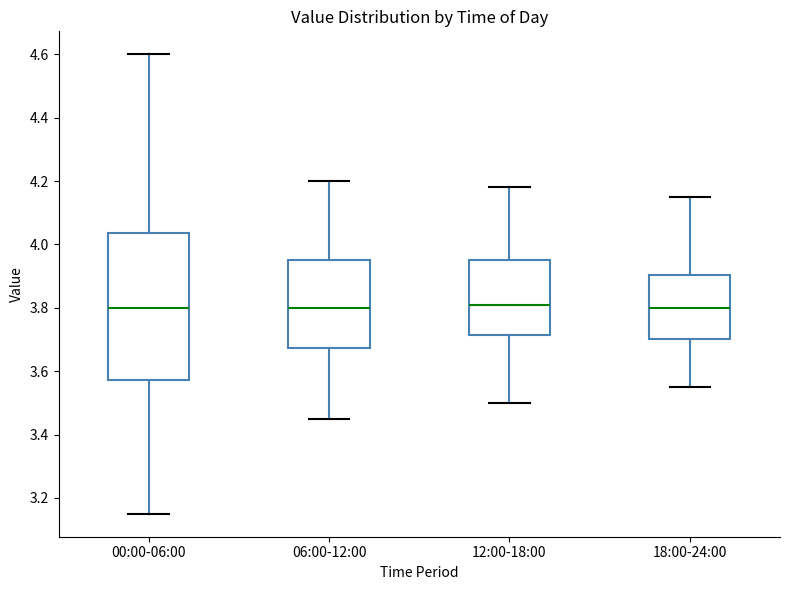

Where is the lower edge of the box for 12:00-18:00 on the y-axis? The values are not printed on the chart, so give them approximately, as read against the axis.

3.72